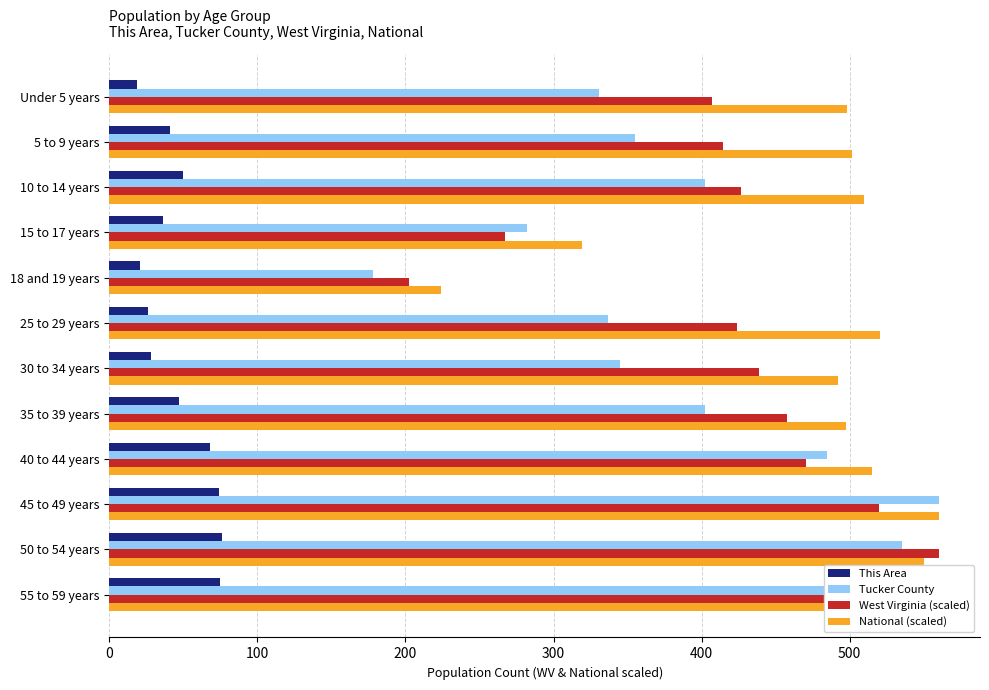

At which label is National (scaled) closest to 392?

15 to 17 years